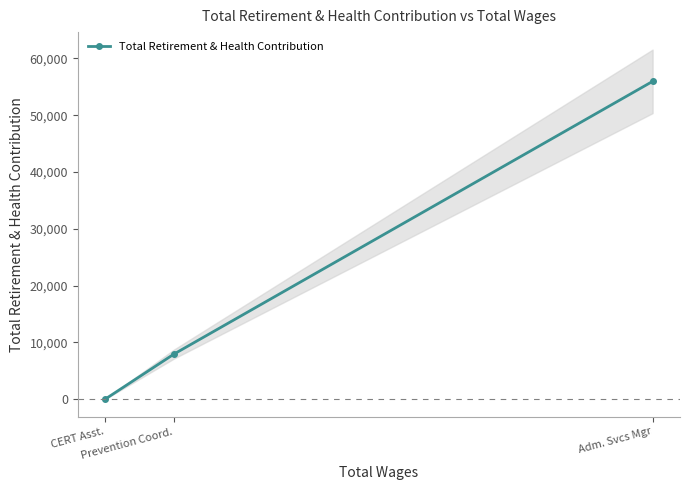

The chart shows a value of 12571 at Adm. Svcs Mgr. True or false?

False